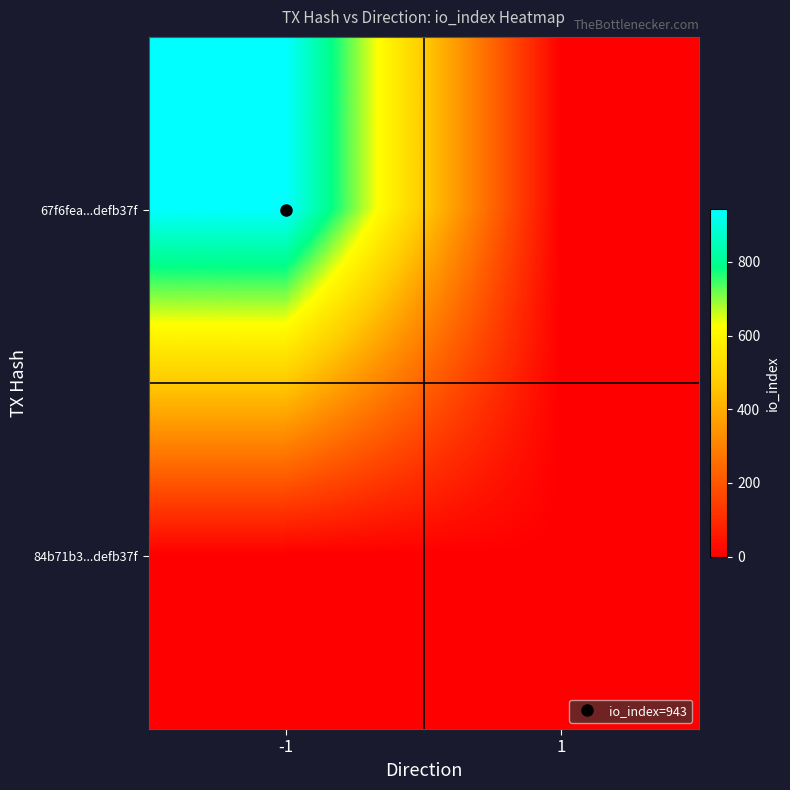

Reading right to left, list all the values displayed in this chart.

67f6fea...defb37f: 1=0	-1=943
84b71b3...defb37f: 1=0	-1=0